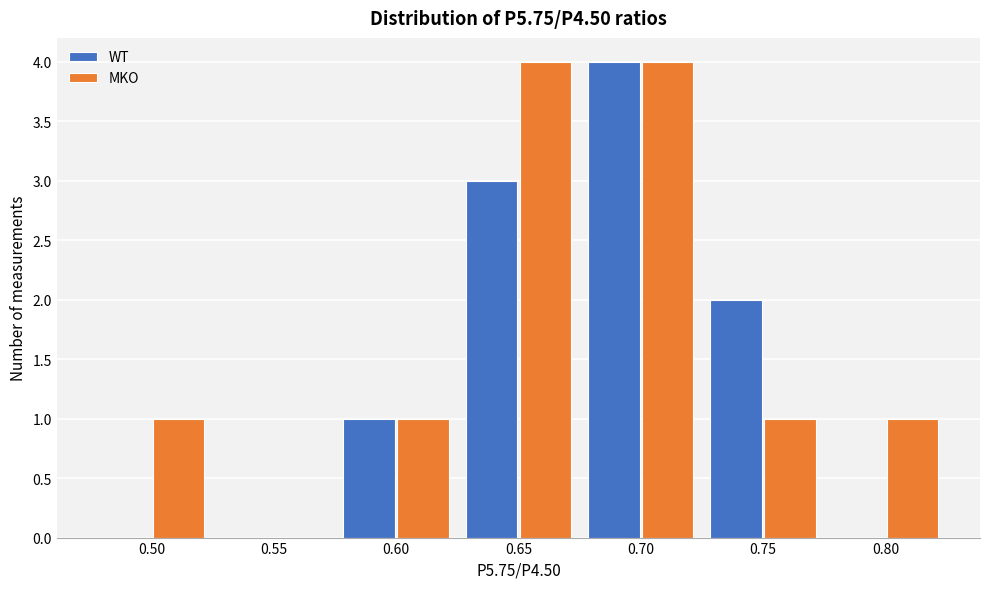

Reading right to left, list all the values displayed in this chart.

WT: 0.80=0	0.75=2	0.70=4	0.65=3	0.60=1	0.55=0	0.50=0
MKO: 0.80=1	0.75=1	0.70=4	0.65=4	0.60=1	0.55=0	0.50=1